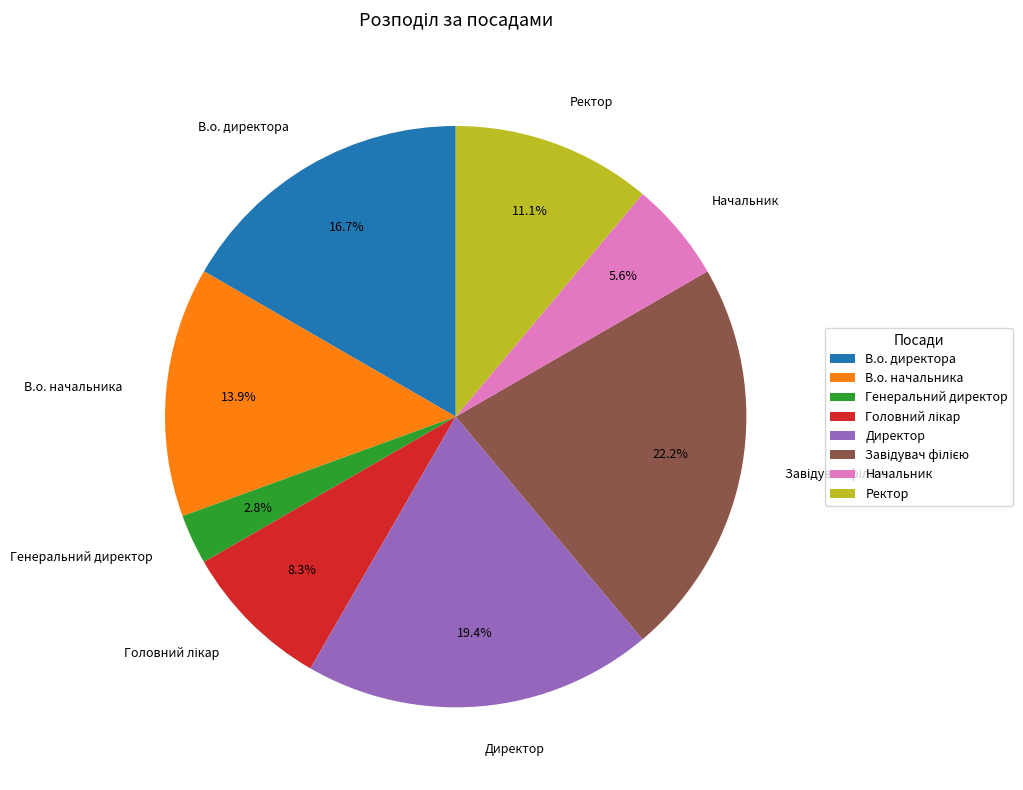

How many segments does this pie chart have?

8